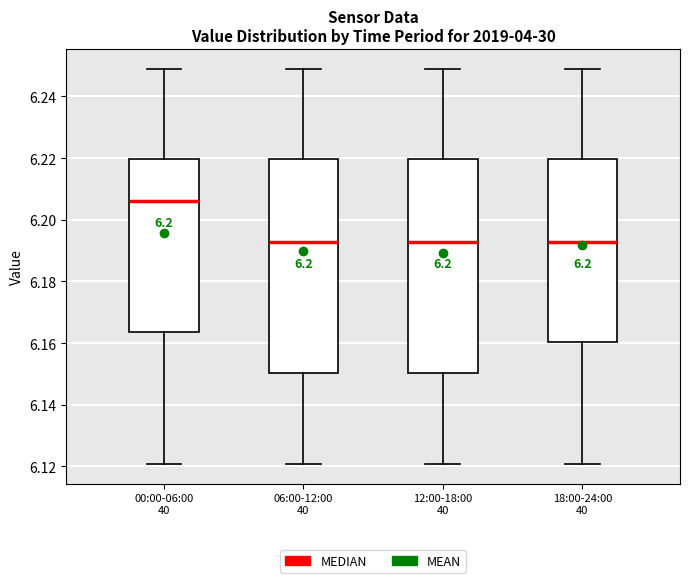

Where does the median line of the box for 06:00-12:00 40 sit on the y-axis? The values are not printed on the chart, so give them approximately, as read against the axis.

6.192